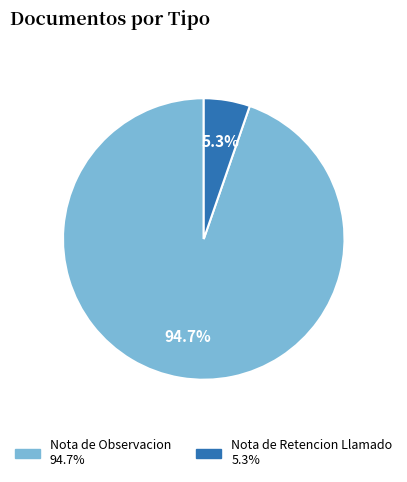

Is there any slice that represents more than half of the pie?

Yes